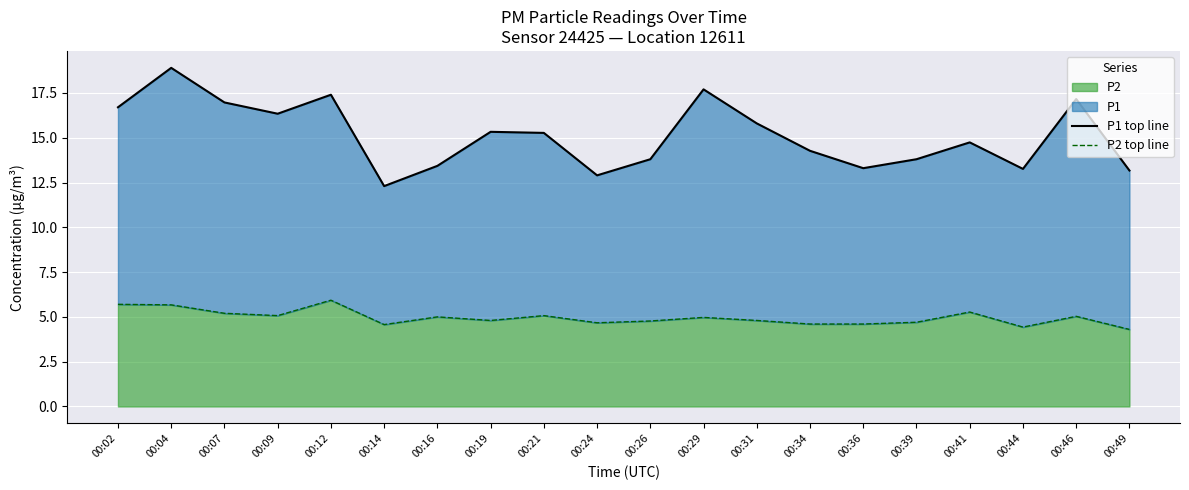

Where is P1 top line nearest to the value 15?

00:41